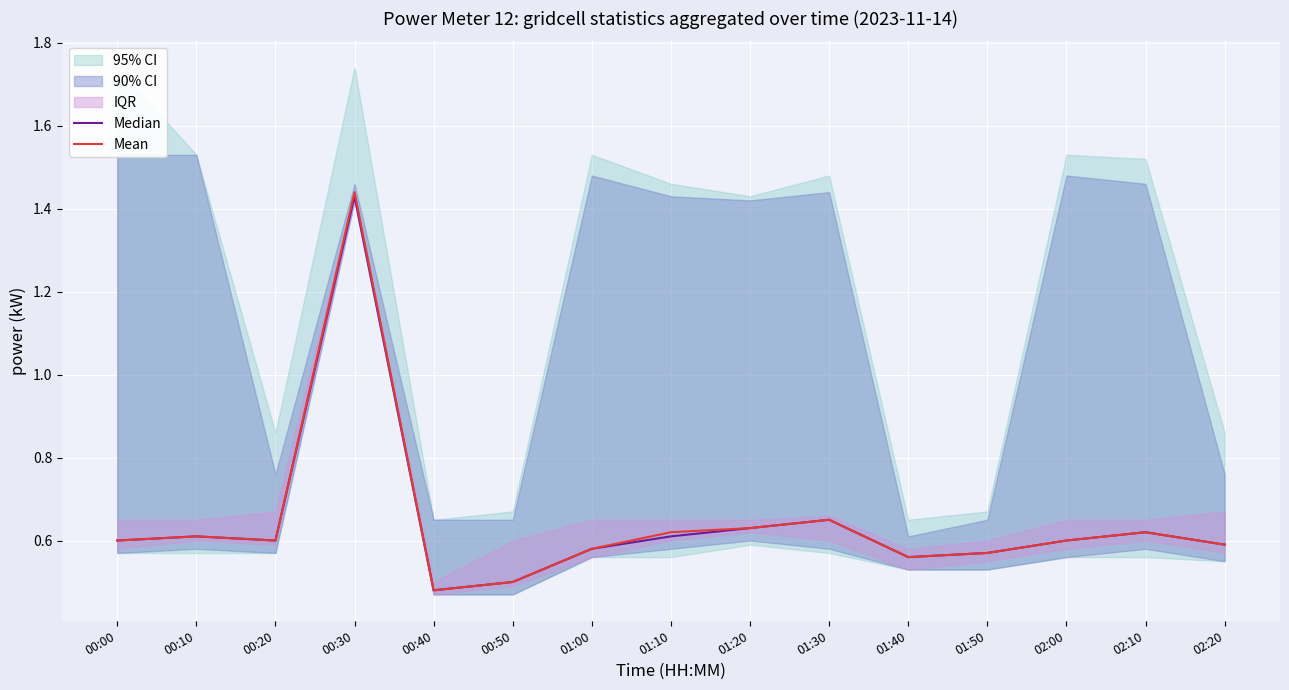

Which series has the largest range (max minus min)?

Mean